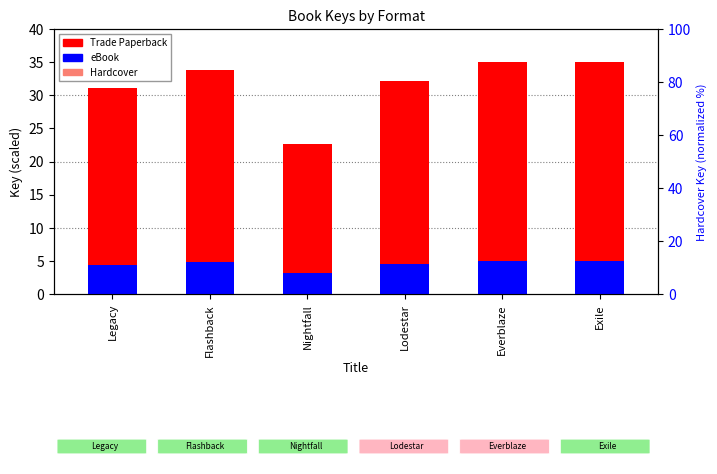

What is the maximum value shown in the chart?

35.0